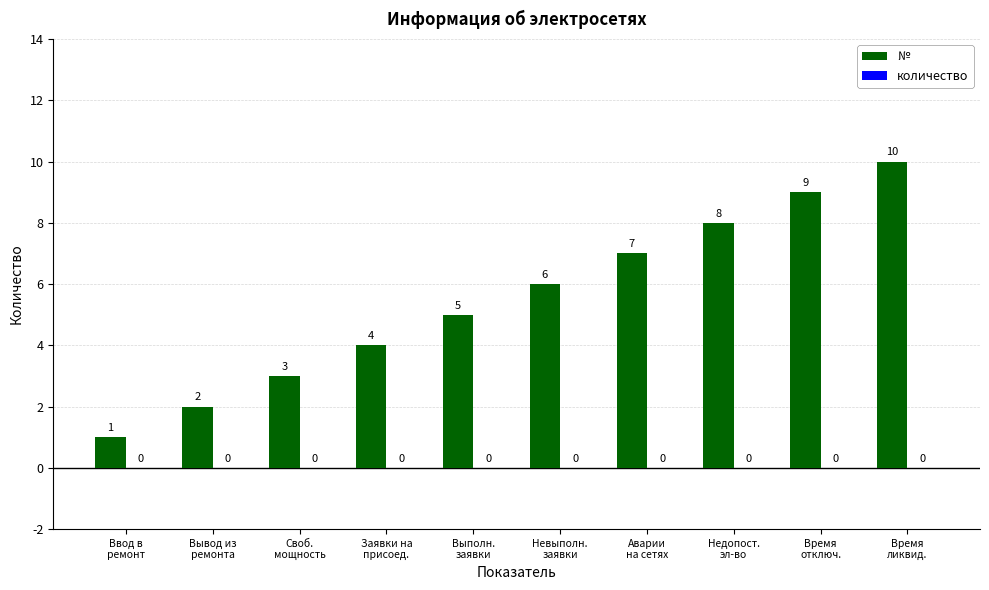

What is the average value?

6